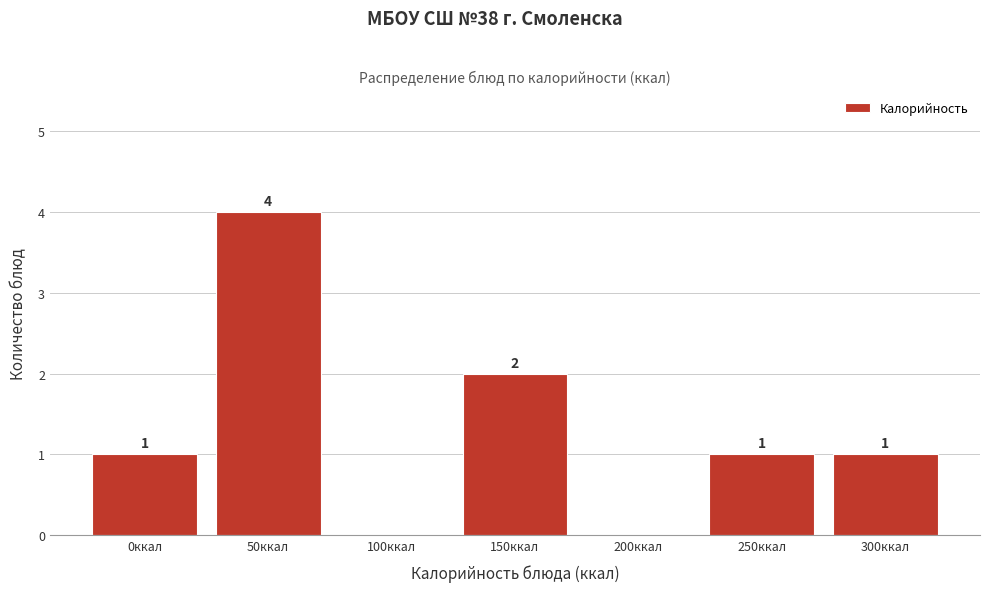

Reading right to left, what are all the values shown in this chart?

300ккал=1	250ккал=1	200ккал=0	150ккал=2	100ккал=0	50ккал=4	0ккал=1